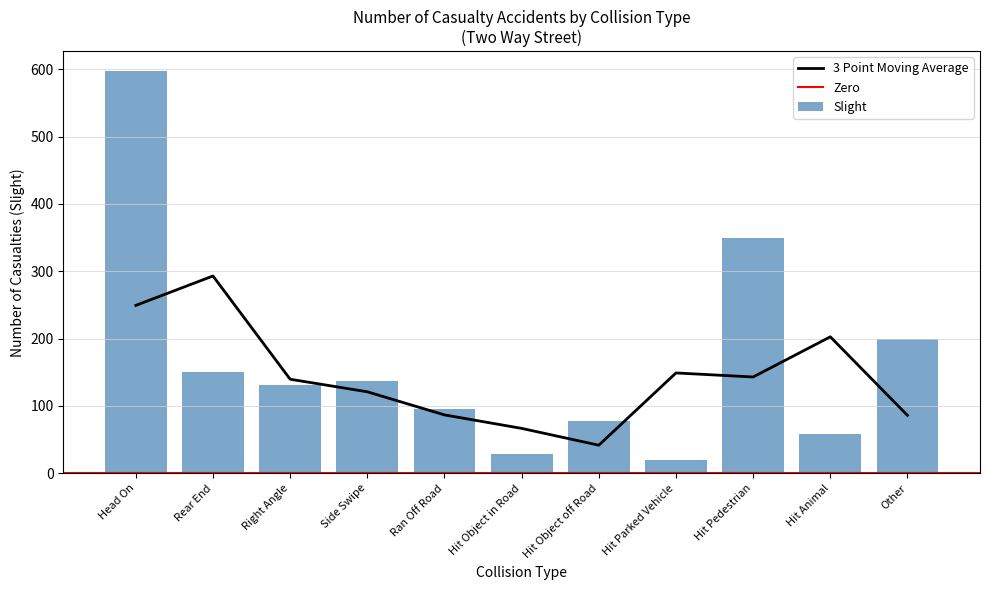

The 3 Point Moving Average series shows 41.7 at Hit Object off Road. True or false?

True